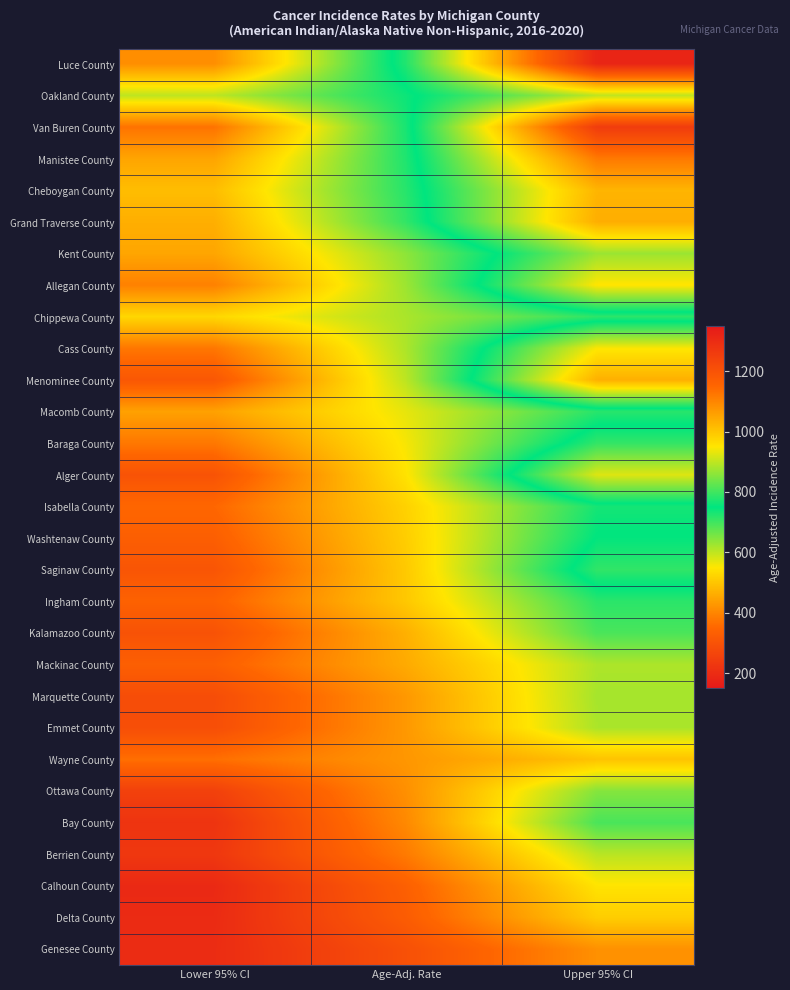

At which category is the sum across all series the highest?

Upper 95% CI